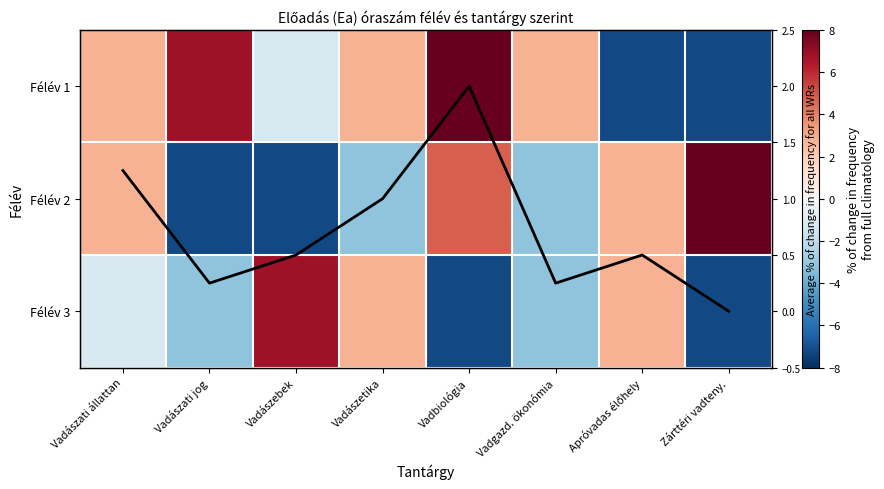

What is the total value across all series at Vadgazd. ökonómia?

-3.5